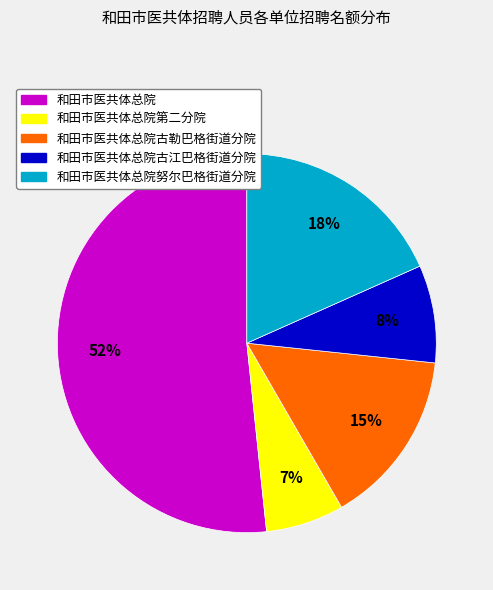

To the nearest percent, what is the difference between the largest and smallest slice percentages?

45%